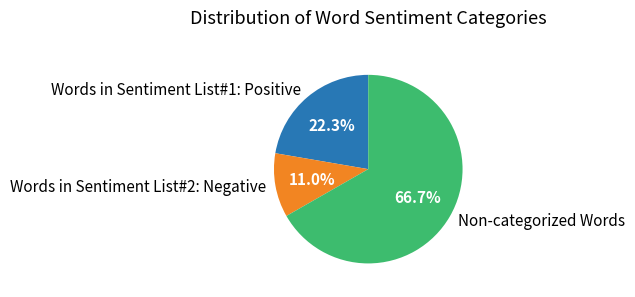

Is it true that Words in Sentiment List#2: Negative is 17% of the pie?

False